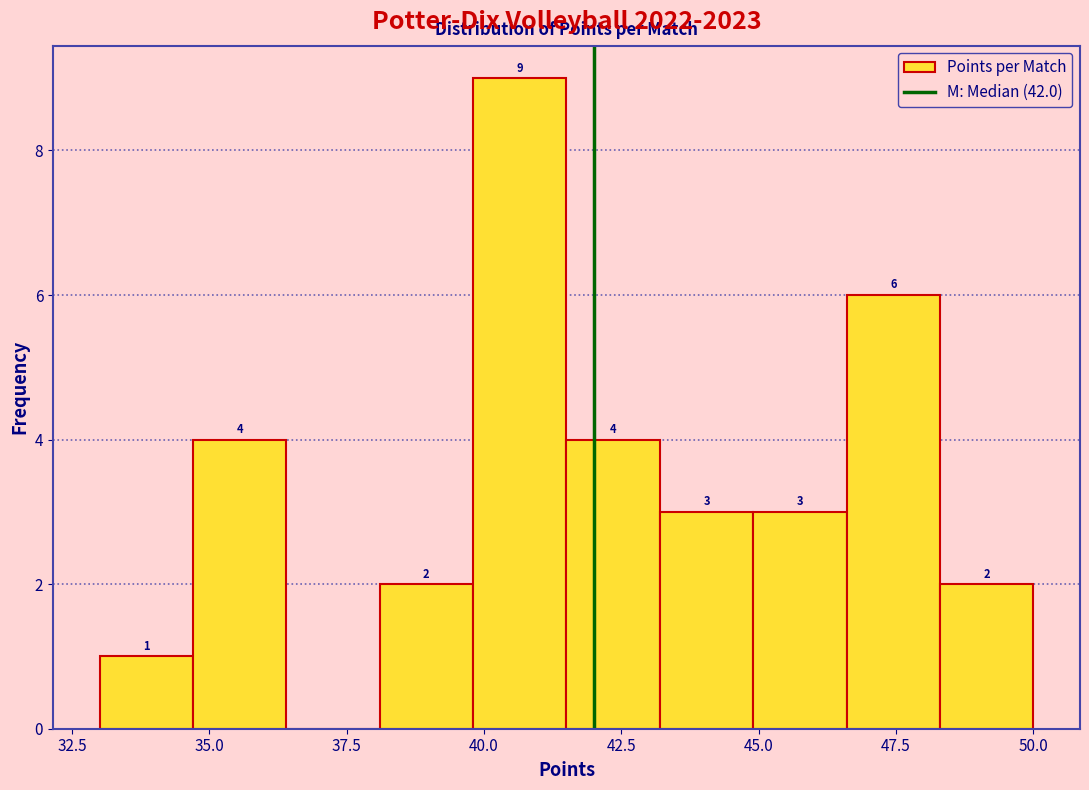

Read against the x-axis, roughly where is the centre of the tallest bar?

40.5